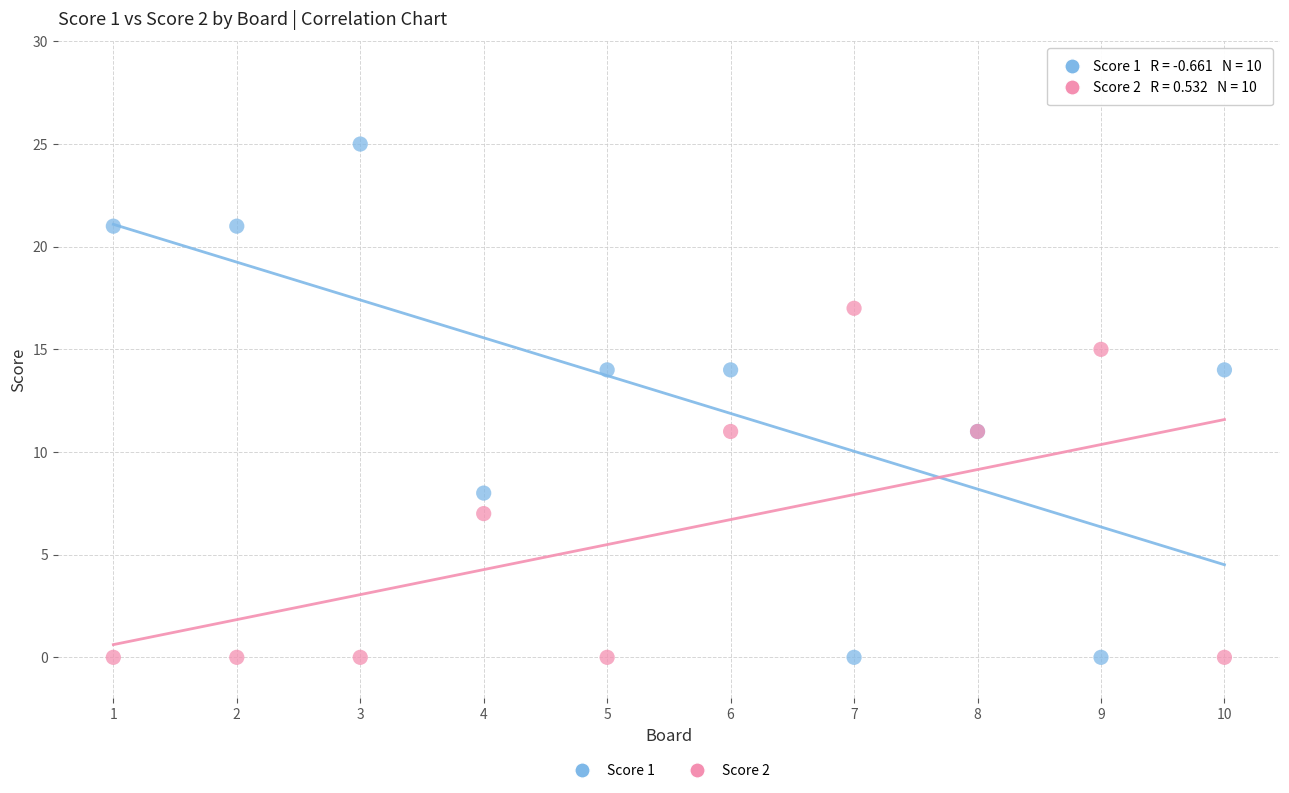

Which series has the largest Y range (max minus min)?

Score 1